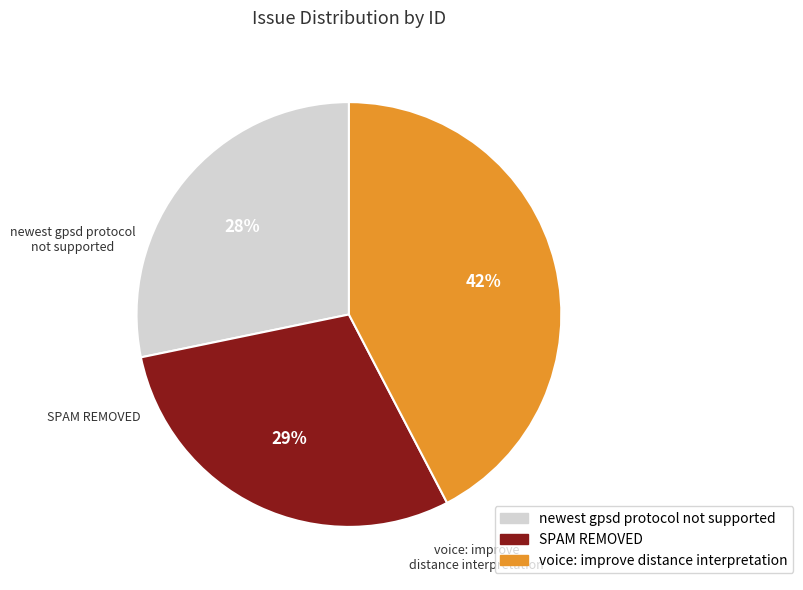

How many slices are in this pie chart?

3